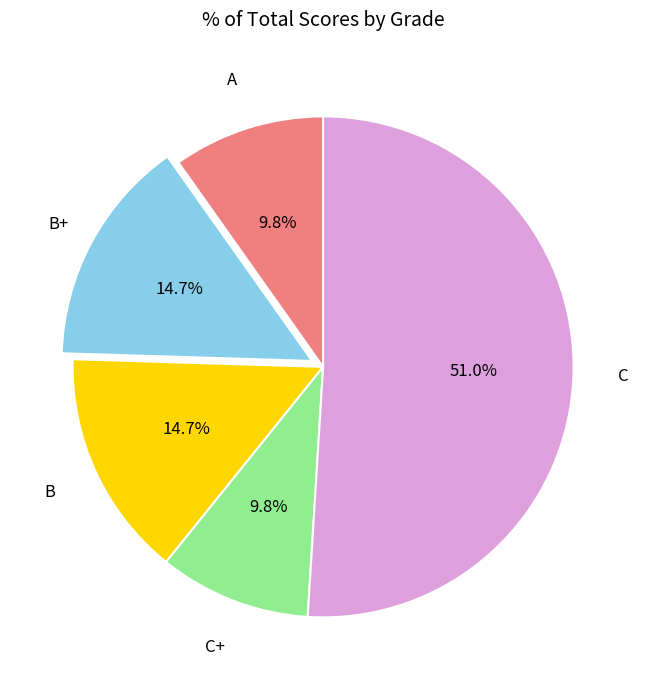

Is C+ the majority of the pie?

No